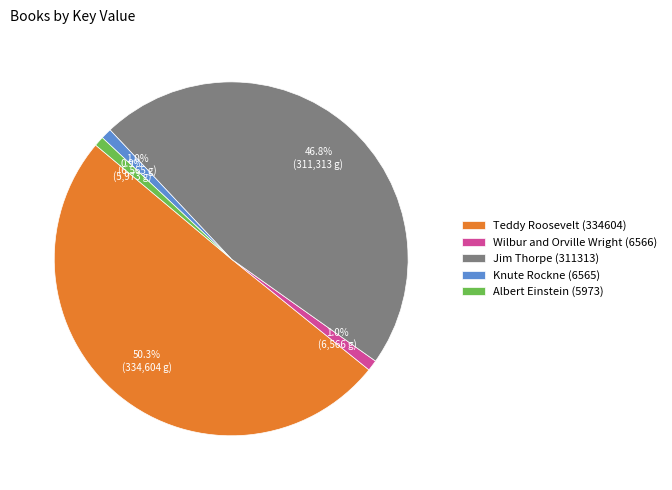

Between Albert Einstein (5973) and Jim Thorpe (311313), which is larger?

Jim Thorpe (311313)